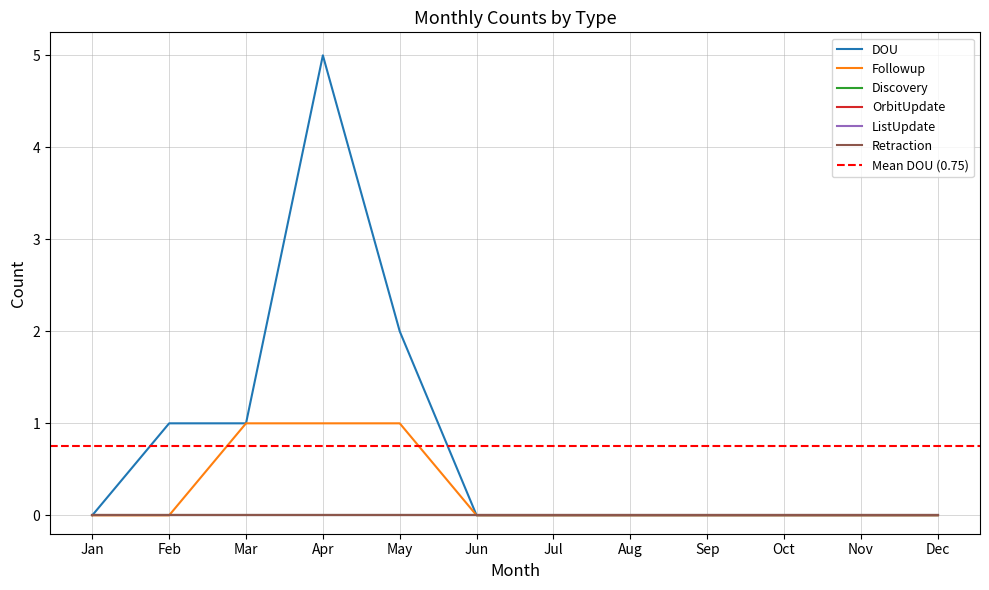

True or false: DOU has a value of 0 at Jul.

True